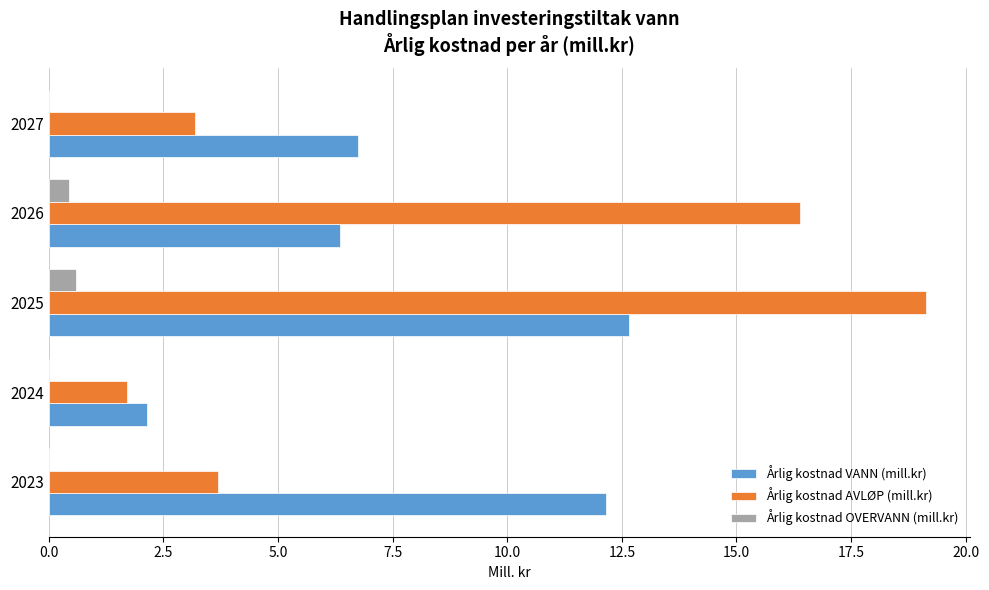

How many categories are shown in the chart?

5